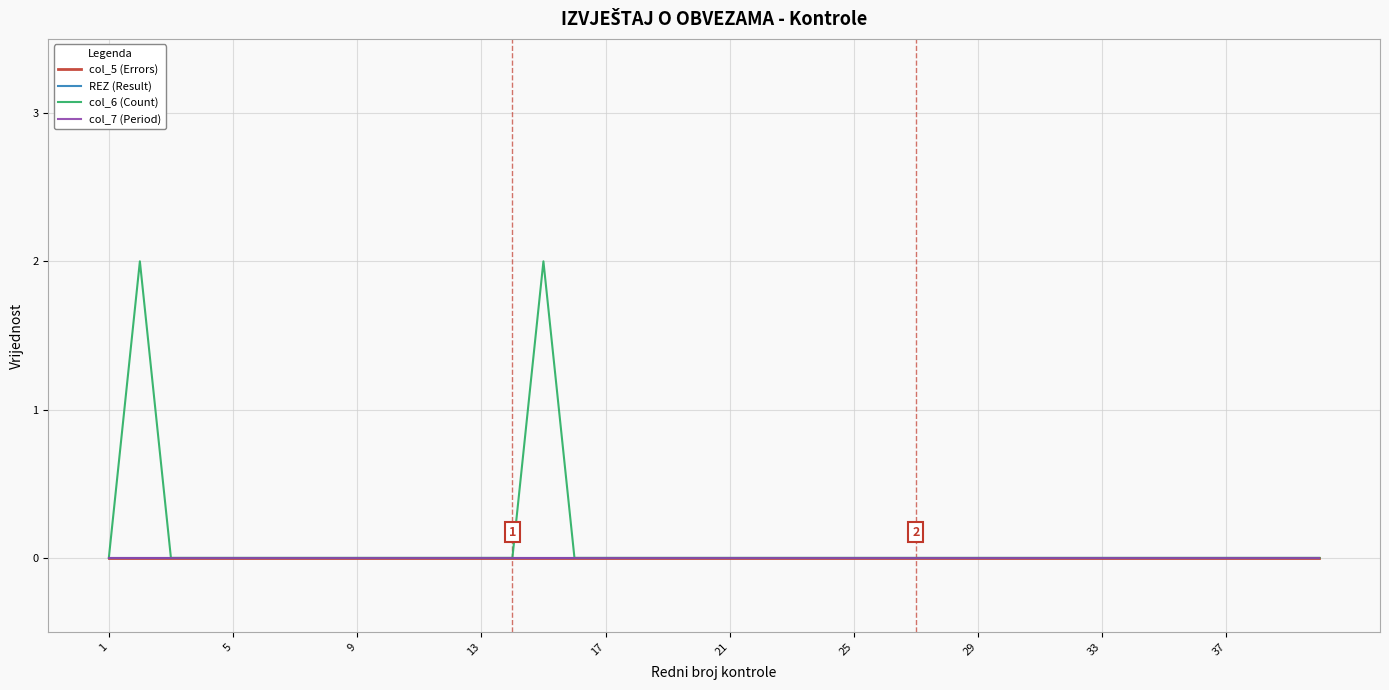

Reading left to right, transcribe all the data shown in this chart.

col_5 (Errors): 0	0	0	0	0	0	0	0	0	0	0	0	0	0	0	0	0	0	0	0	0	0	0	0	0	0	0	0	0	0	0	0	0	0	0	0	0	0	0	0
REZ (Result): 0	0	0	0	0	0	0	0	0	0	0	0	0	0	0	0	0	0	0	0	0	0	0	0	0	0	0	0	0	0	0	0	0	0	0	0	0	0	0	0
col_6 (Count): 0	2	0	0	0	0	0	0	0	0	0	0	0	0	2	0	0	0	0	0	0	0	0	0	0	0	0	0	0	0	0	0	0	0	0	0	0	0	0	0
col_7 (Period): 0	0	0	0	0	0	0	0	0	0	0	0	0	0	0	0	0	0	0	0	0	0	0	0	0	0	0	0	0	0	0	0	0	0	0	0	0	0	0	0